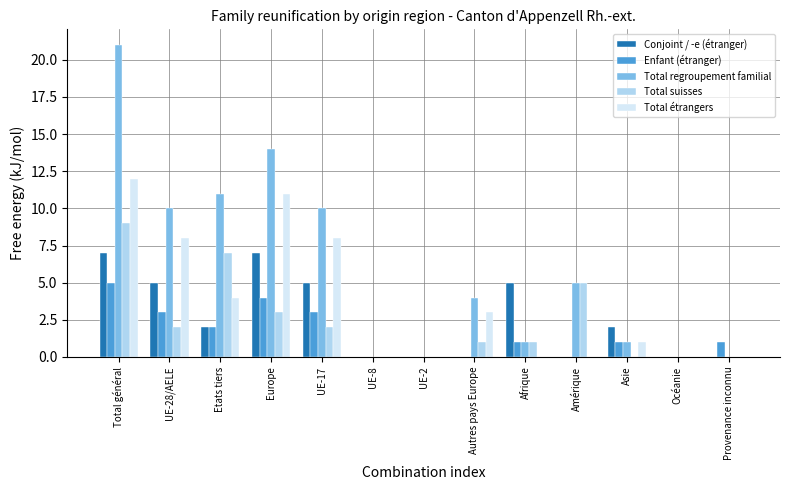

Which series has the widest spread of values?

Total regroupement familial